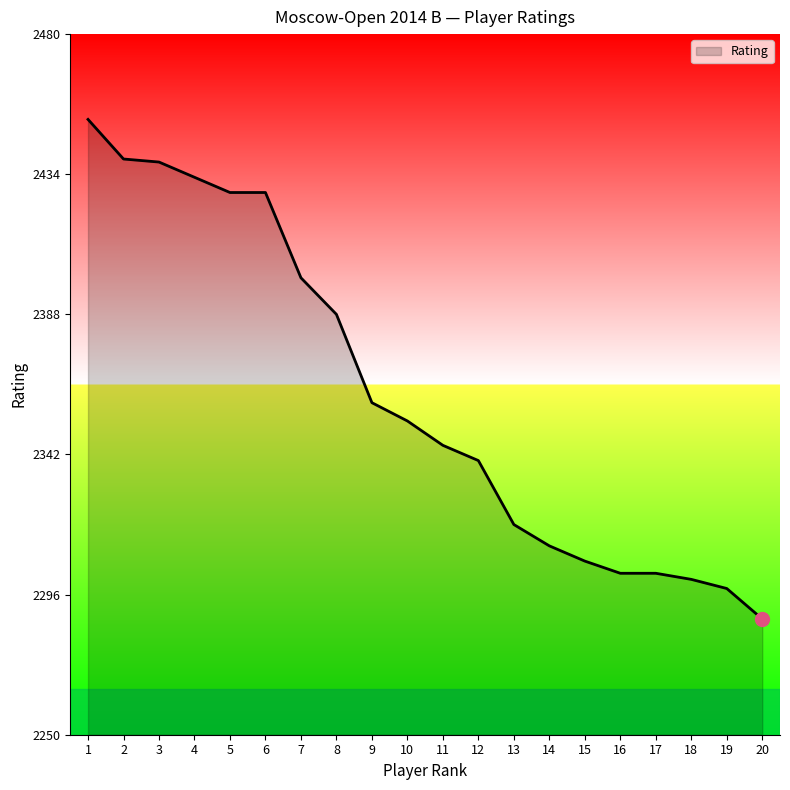

What is the difference between the maximum and minimum values?

164